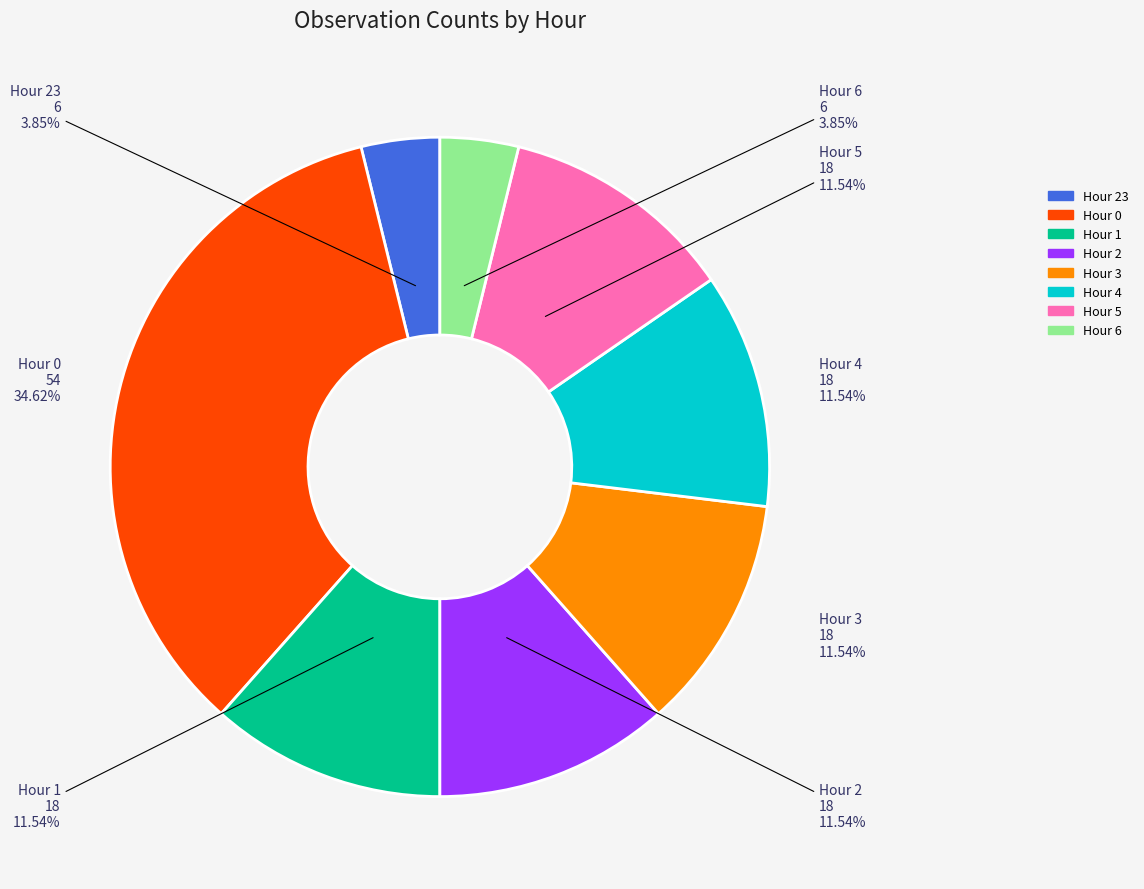

How much of the chart is everything except Hour 6?

96.2%